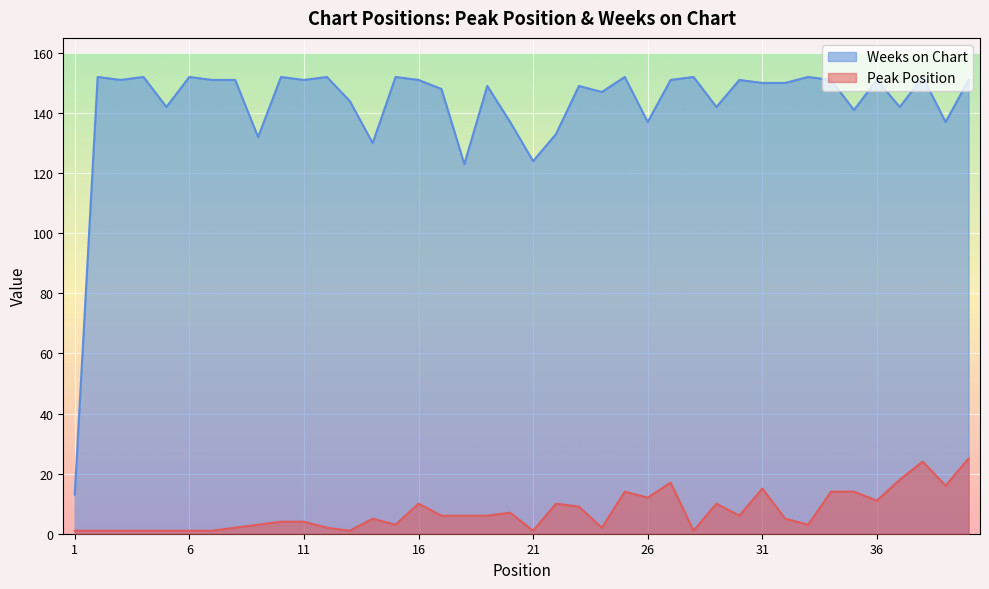

What is the maximum value shown in the chart?

152